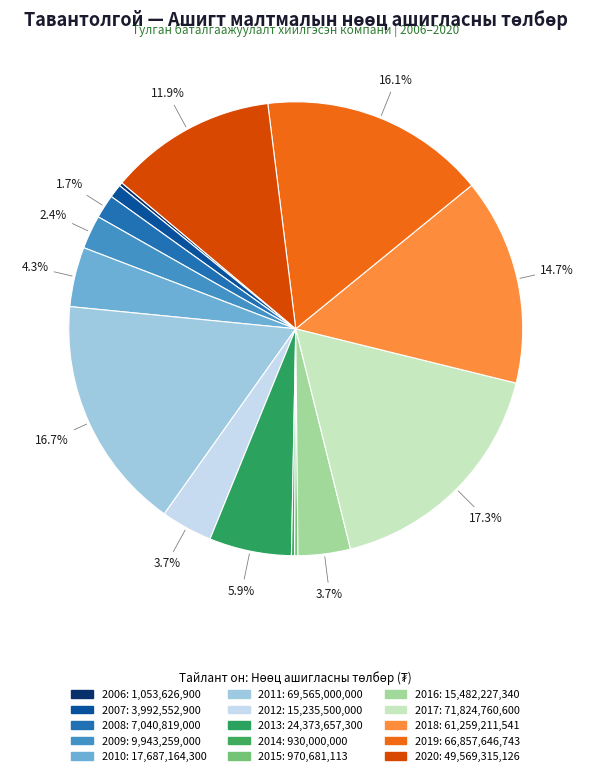

What is the smallest slice in the pie chart?

2014